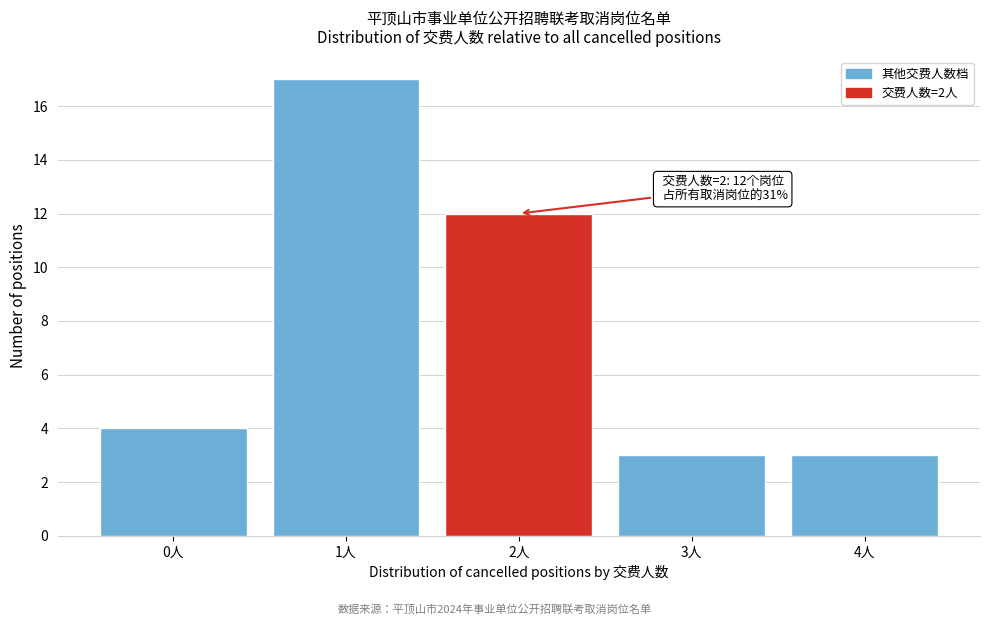

Reading left to right, list all the values displayed in this chart.

4	17	12	3	3